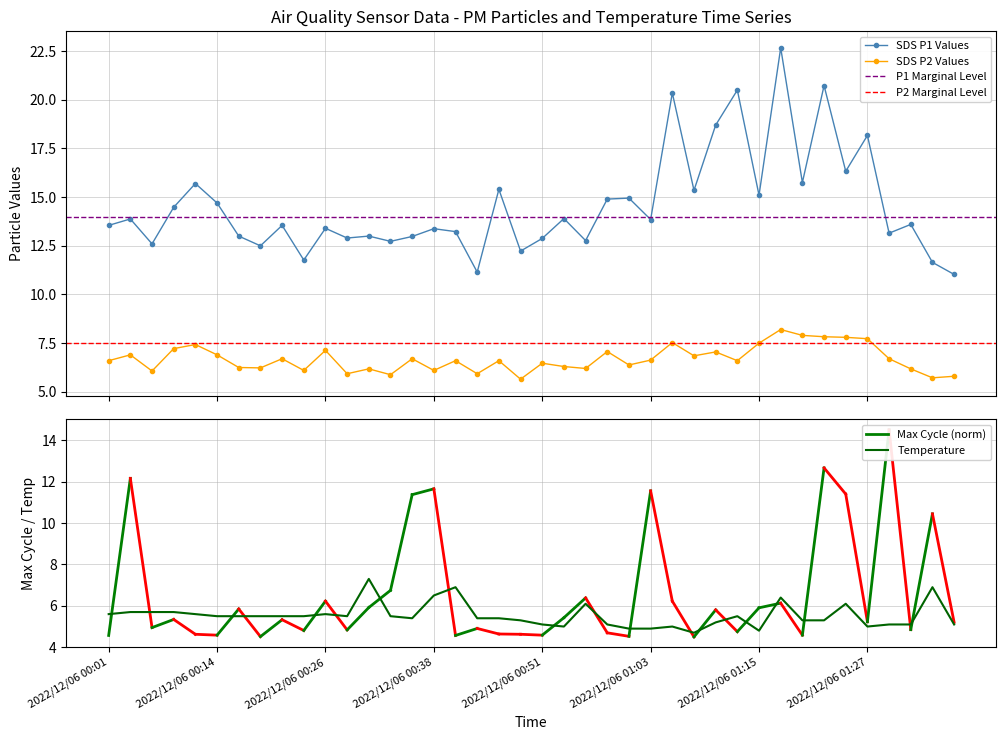

True or false: SDS P2 Values and SDS P1 Values cross at least once.

False